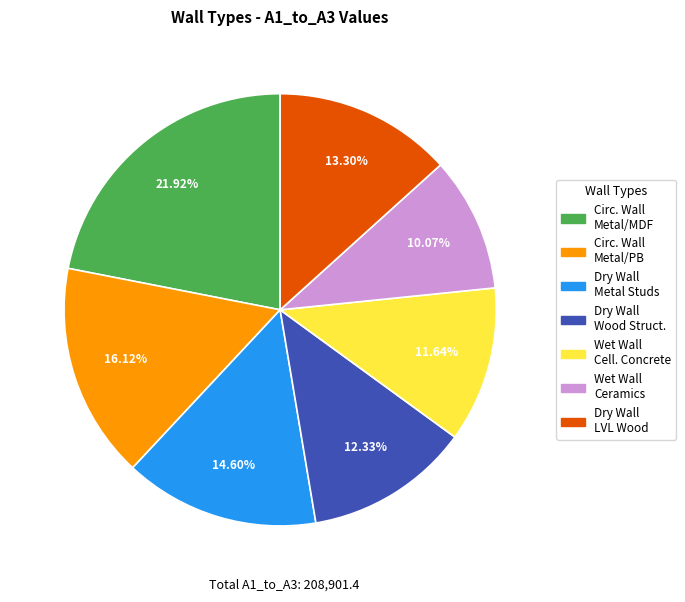

Does any single category account for the majority?

No